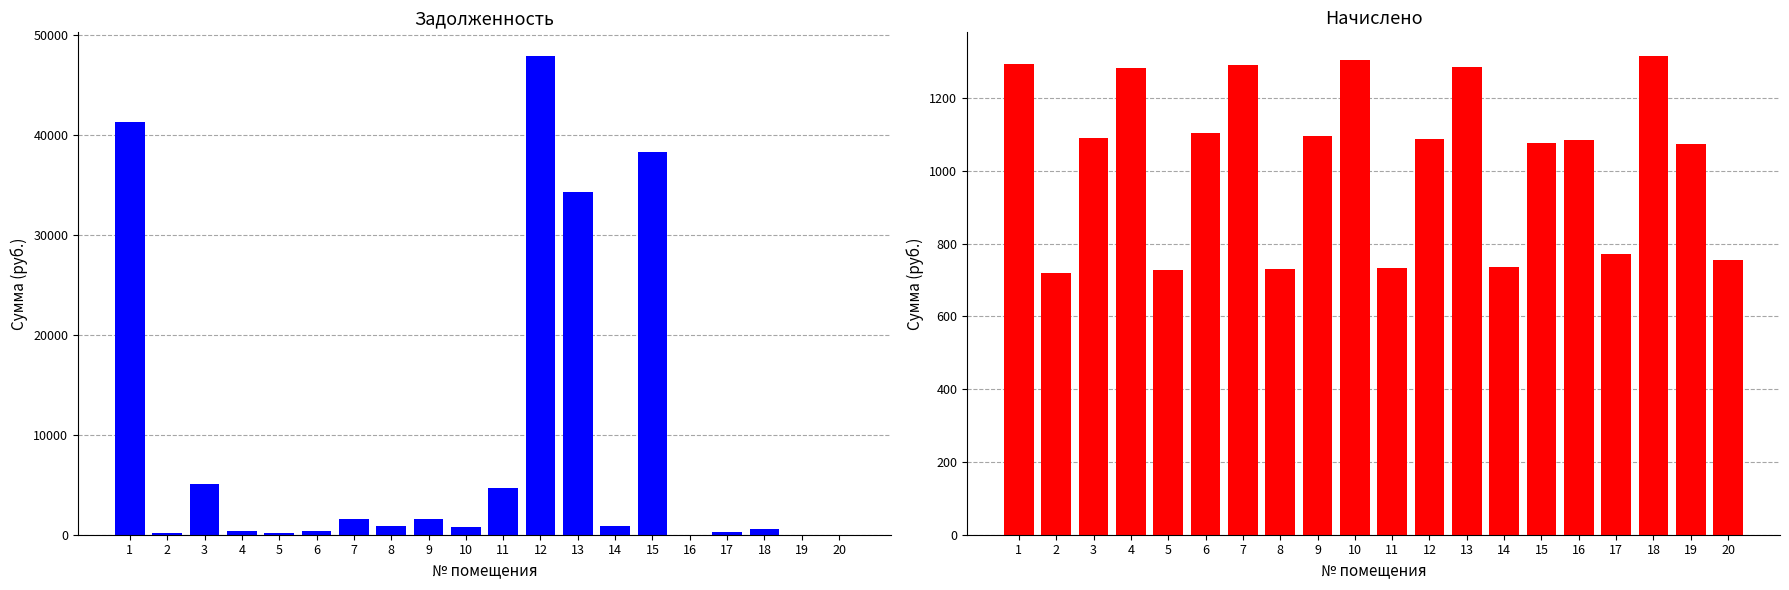

Is the value of начислено (col_3) at 2 greater than the value of задолженность (col_1) at 9?

No